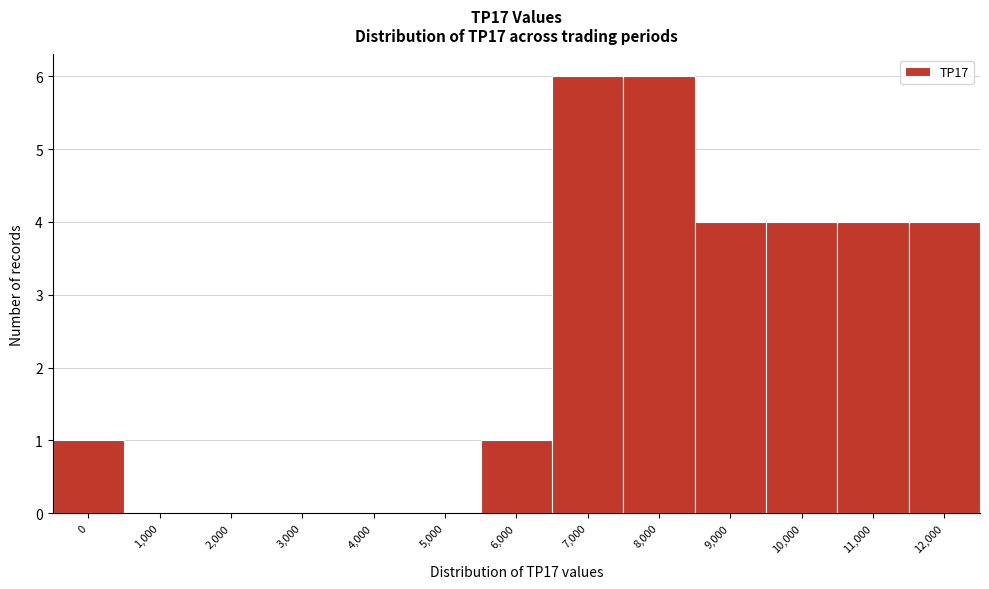

Reading left to right, extract all data points from this chart.

0=1	1,000=0	2,000=0	3,000=0	4,000=0	5,000=0	6,000=1	7,000=6	8,000=6	9,000=4	10,000=4	11,000=4	12,000=4